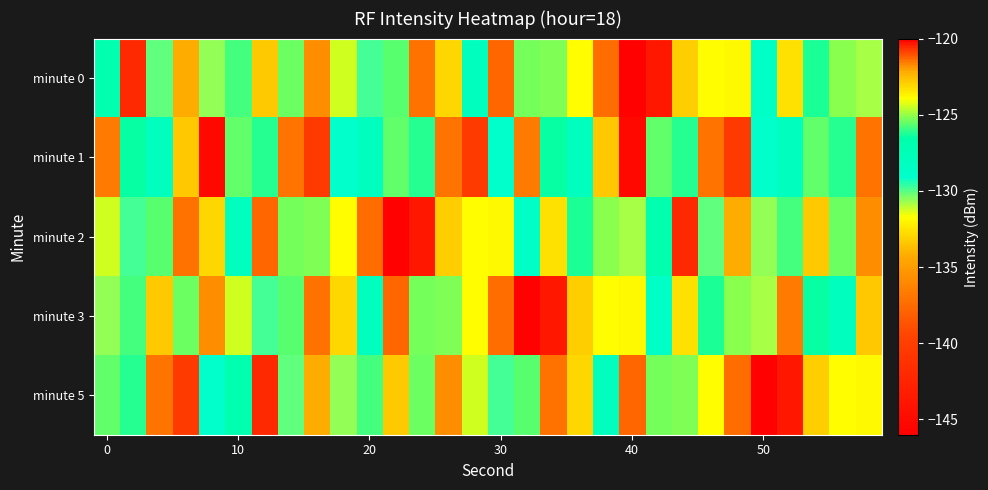

What is the minimum value shown in the chart?

-145.7